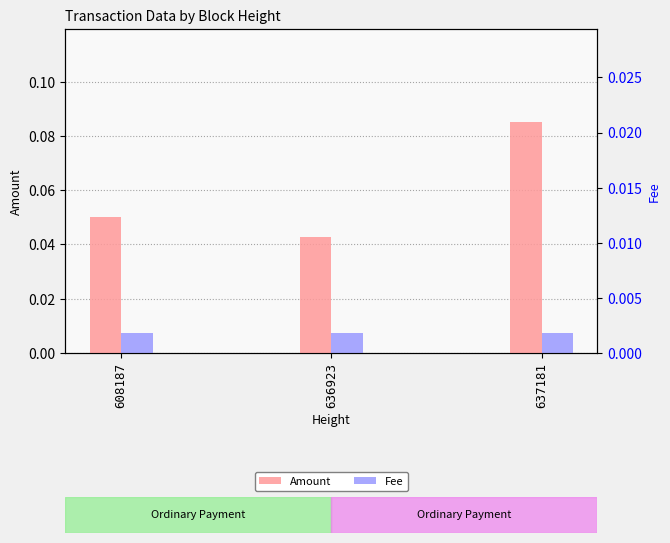

What are all the series names shown in the legend?

Amount, Fee